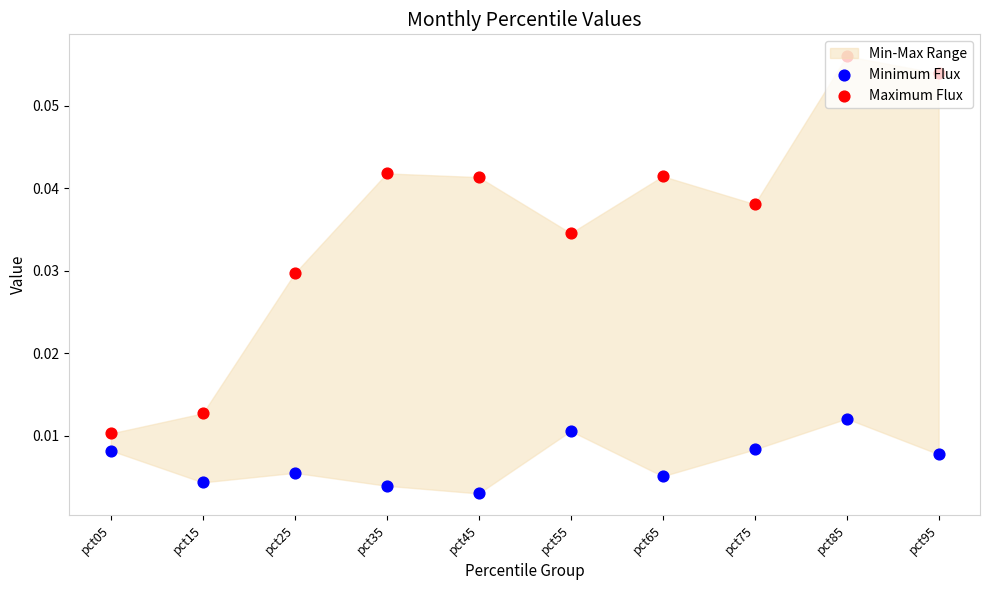

Which series reaches the maximum Y coordinate?

Maximum Flux